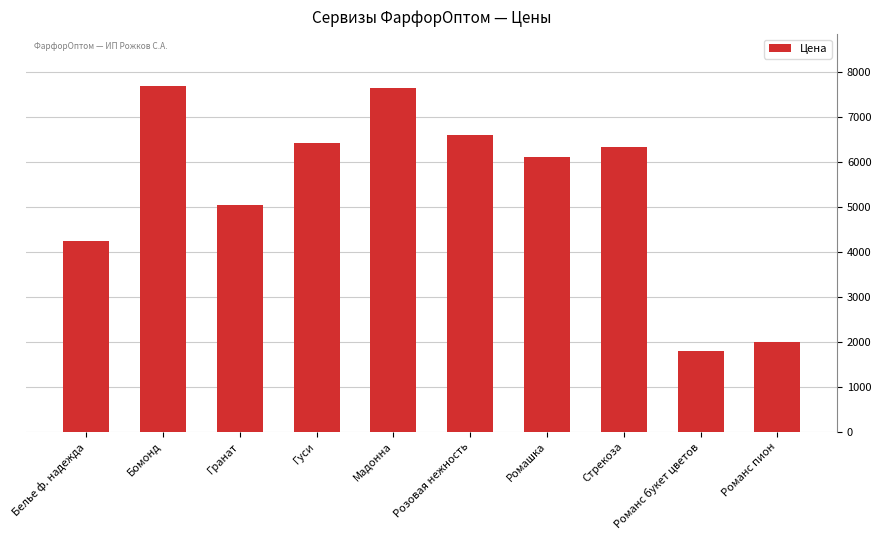

What position from the right is Гранат?

8